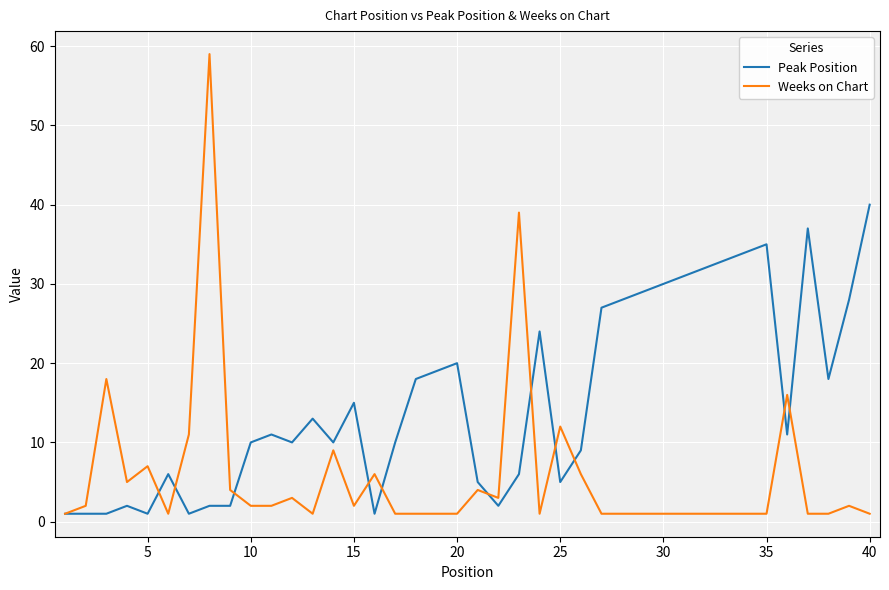

Which series has the largest range (max minus min)?

Weeks on Chart